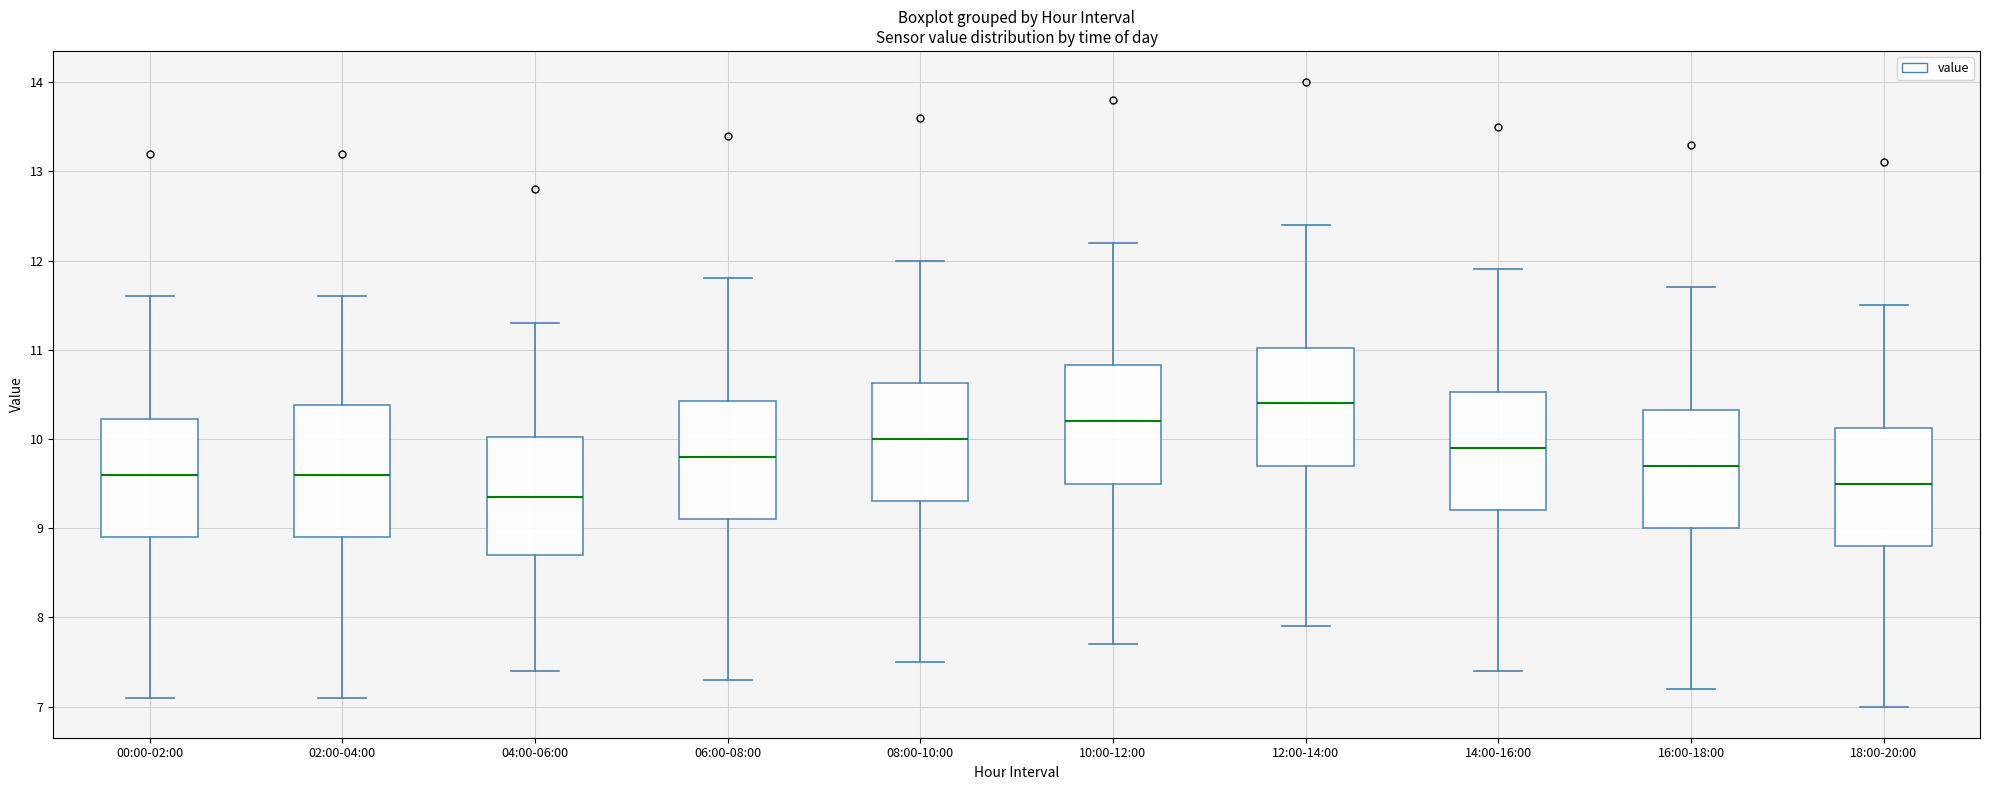

Reading left to right, transcribe this box plot: for each box, give where its median line is, the range the box spans, and where its two whiskers end, as read against the y-axis. The values are not printed on the chart, so give them approximately, as read against the axis.

00:00-02:00: median 9.6, box 8.9 to 10.2, whiskers 7.1 to 11.6
02:00-04:00: median 9.6, box 8.9 to 10.4, whiskers 7.1 to 11.6
04:00-06:00: median 9.4, box 8.7 to 10.0, whiskers 7.4 to 11.3
06:00-08:00: median 9.8, box 9.1 to 10.4, whiskers 7.3 to 11.8
08:00-10:00: median 10.0, box 9.3 to 10.6, whiskers 7.5 to 12.0
10:00-12:00: median 10.2, box 9.5 to 10.8, whiskers 7.7 to 12.2
12:00-14:00: median 10.4, box 9.7 to 11.0, whiskers 7.9 to 12.4
14:00-16:00: median 9.9, box 9.2 to 10.5, whiskers 7.4 to 11.9
16:00-18:00: median 9.7, box 9.0 to 10.3, whiskers 7.2 to 11.7
18:00-20:00: median 9.5, box 8.8 to 10.1, whiskers 7.0 to 11.5